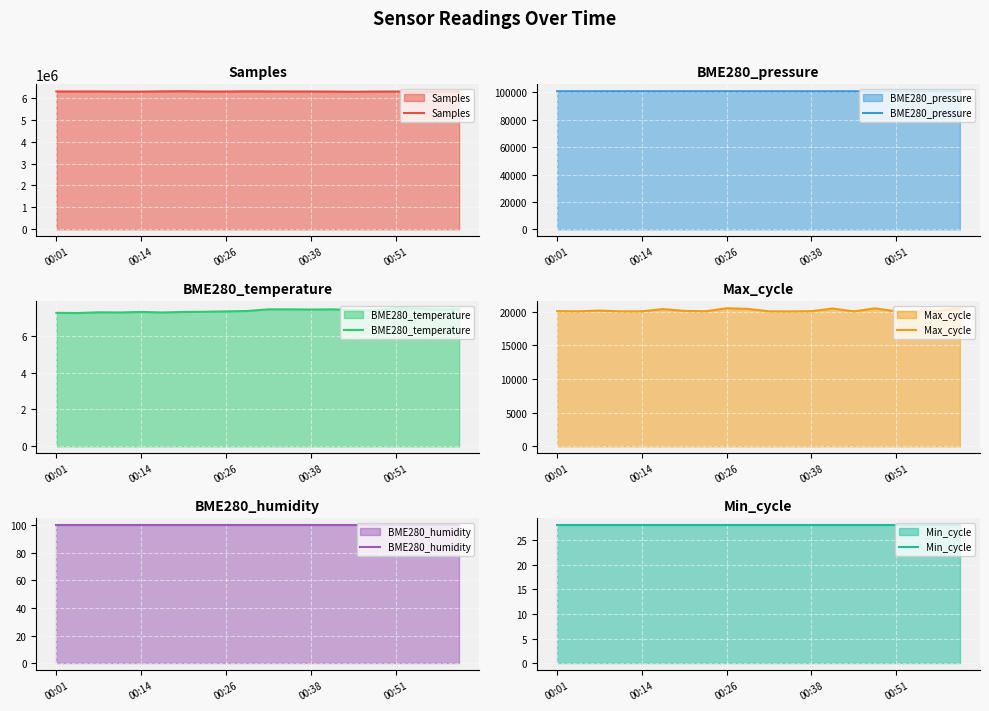

What are all the series names shown in the legend?

Samples, BME280_pressure, BME280_temperature, Max_cycle, BME280_humidity, Min_cycle